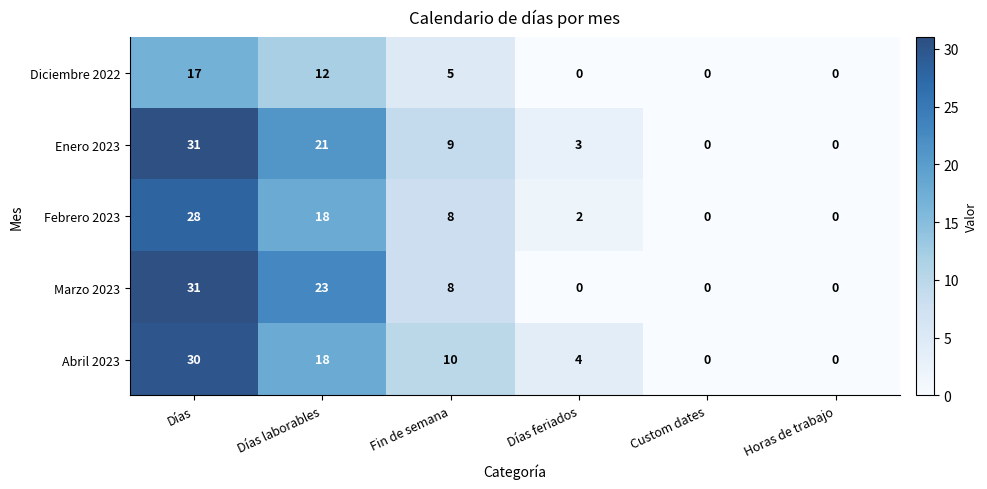

What is the difference between the second highest and second lowest values in the Enero 2023 series?

21